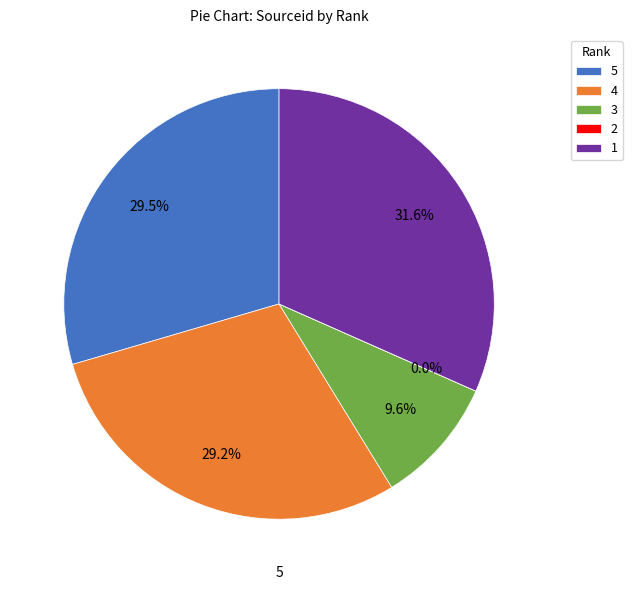

True or false: 5 accounts for 43% of the total.

False